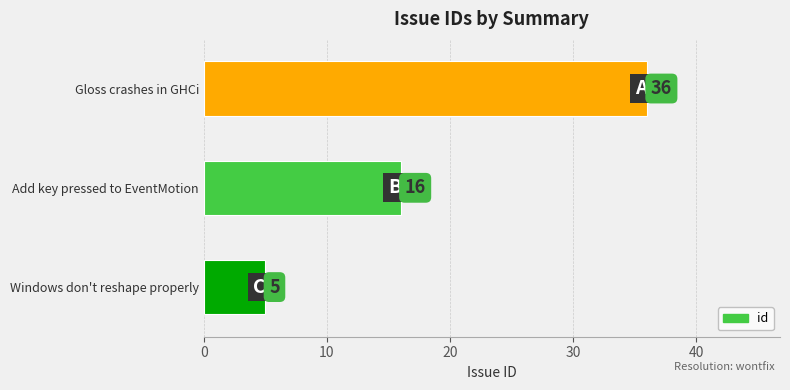

The value at Add key pressed to EventMotion is 8. True or false?

False